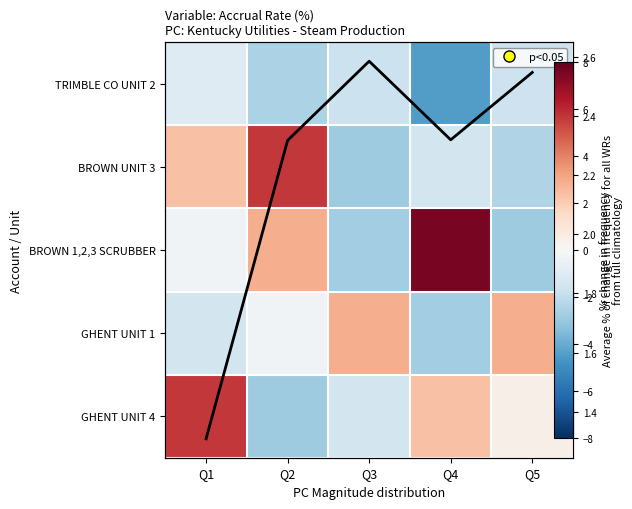

What is the sum of the BROWN UNIT 3 values at Q3 and Q4?

-4.3